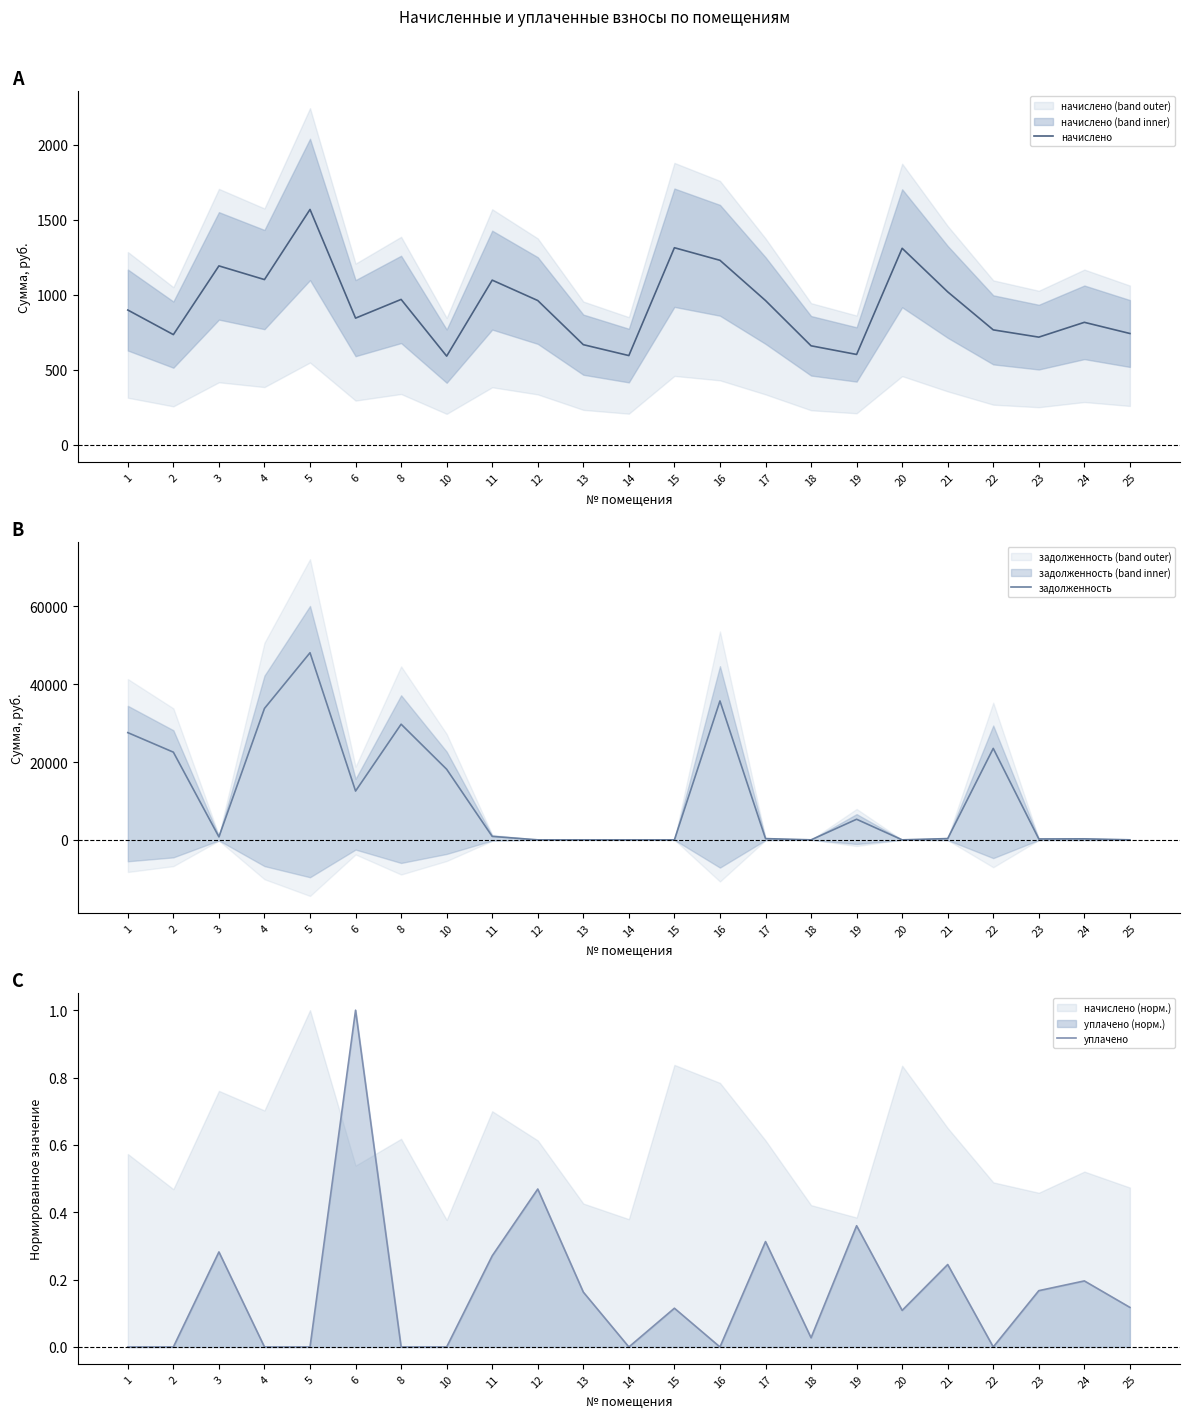

What is the value of the начислено point at the 23rd from the left?

742.1